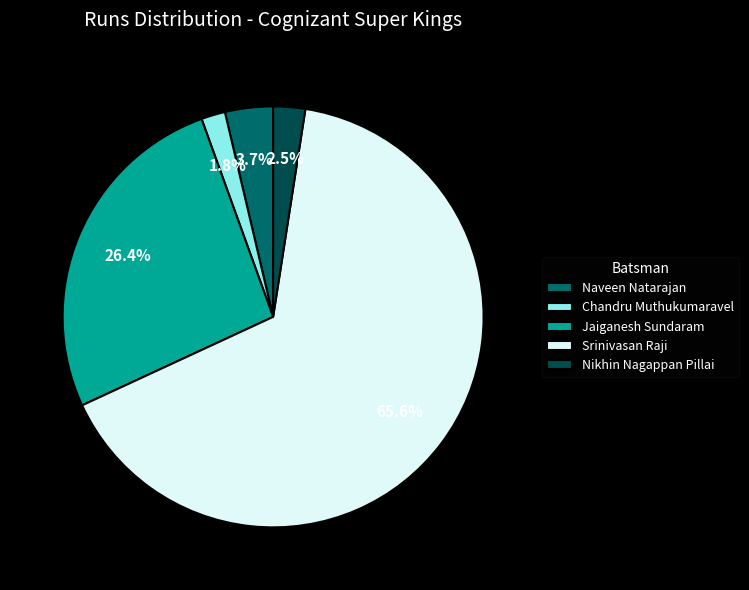

Combined, what portion of the pie is Nikhin Nagappan Pillai and Srinivasan Raji?

68.1%